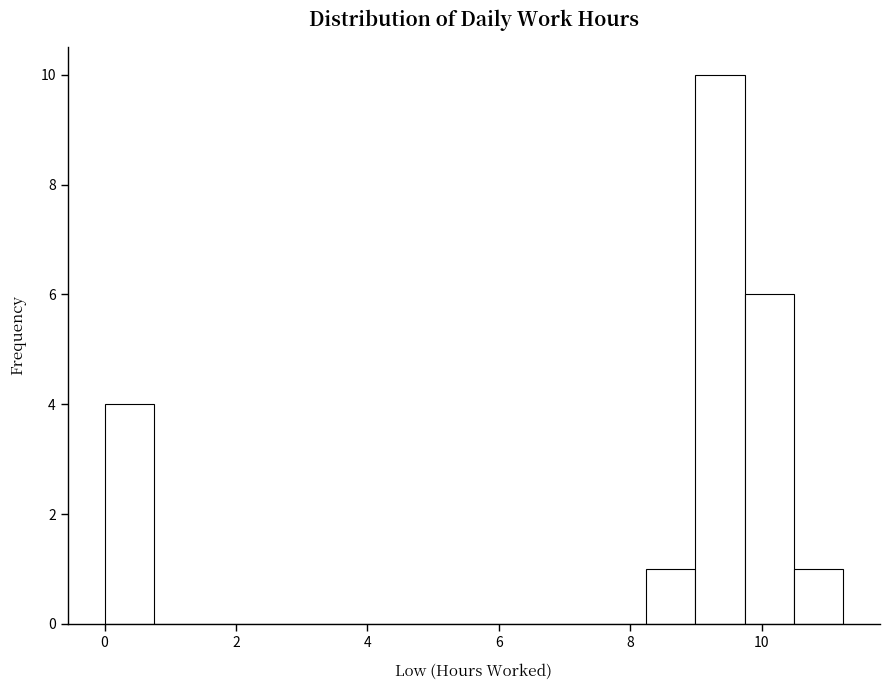

Around what value on the x-axis is the tallest bar? Give the approximate position of its centre, as read against the axis.

9.4